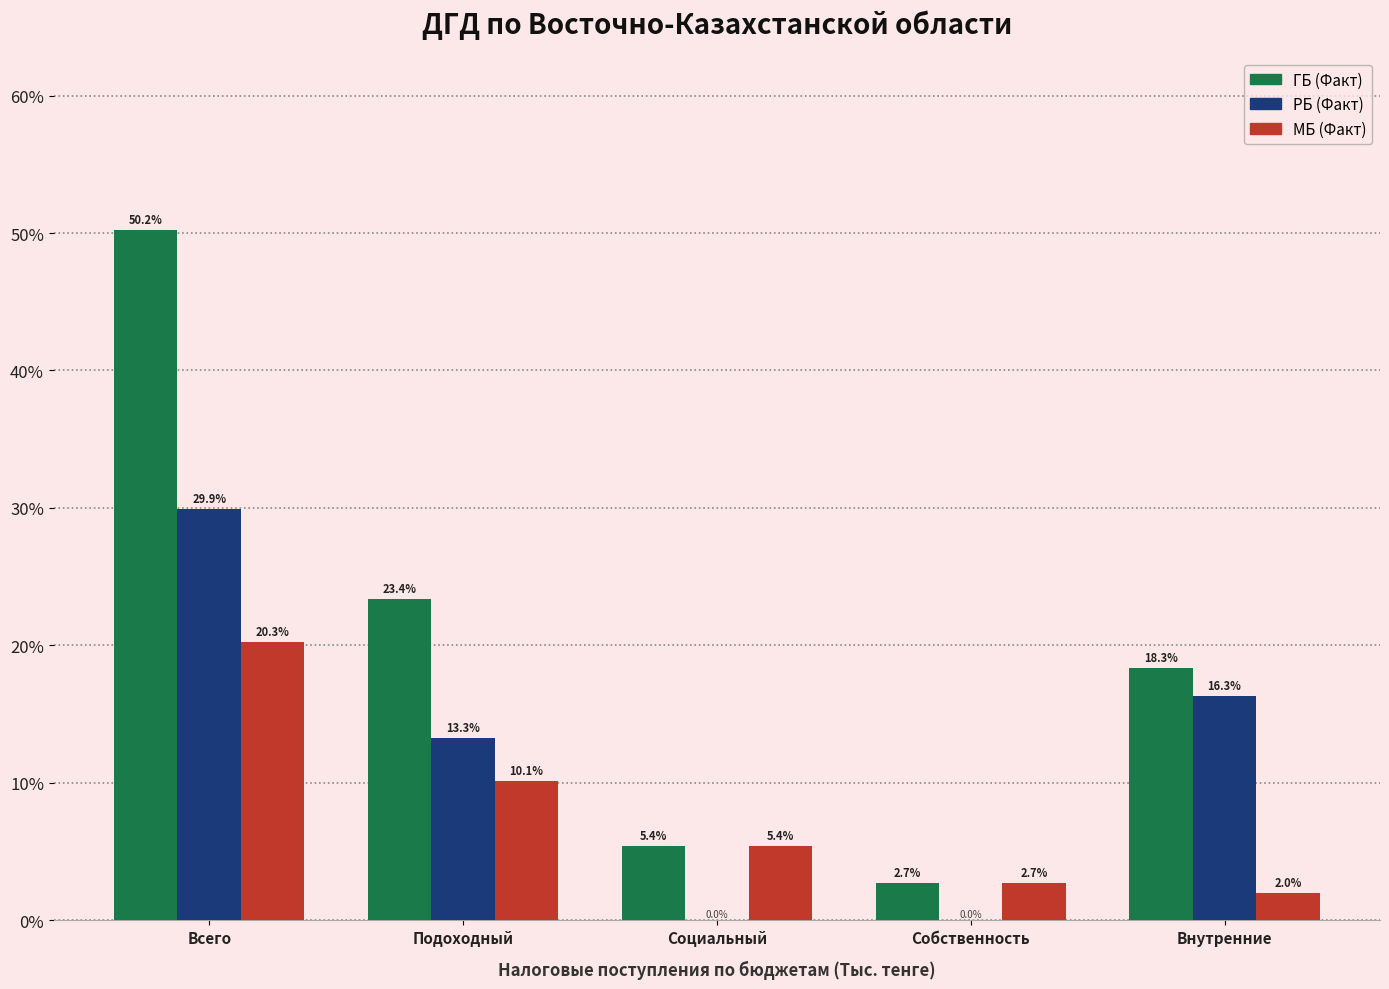

Reading left to right, extract all data points from this chart.

ГБ (Факт): Всего=50.2	Подоходный=23.4	Социальный=5.4	Собственность=2.7	Внутренние=18.3
РБ (Факт): Всего=29.9	Подоходный=13.3	Социальный=0.0	Собственность=0.0	Внутренние=16.3
МБ (Факт): Всего=20.3	Подоходный=10.1	Социальный=5.4	Собственность=2.7	Внутренние=2.0